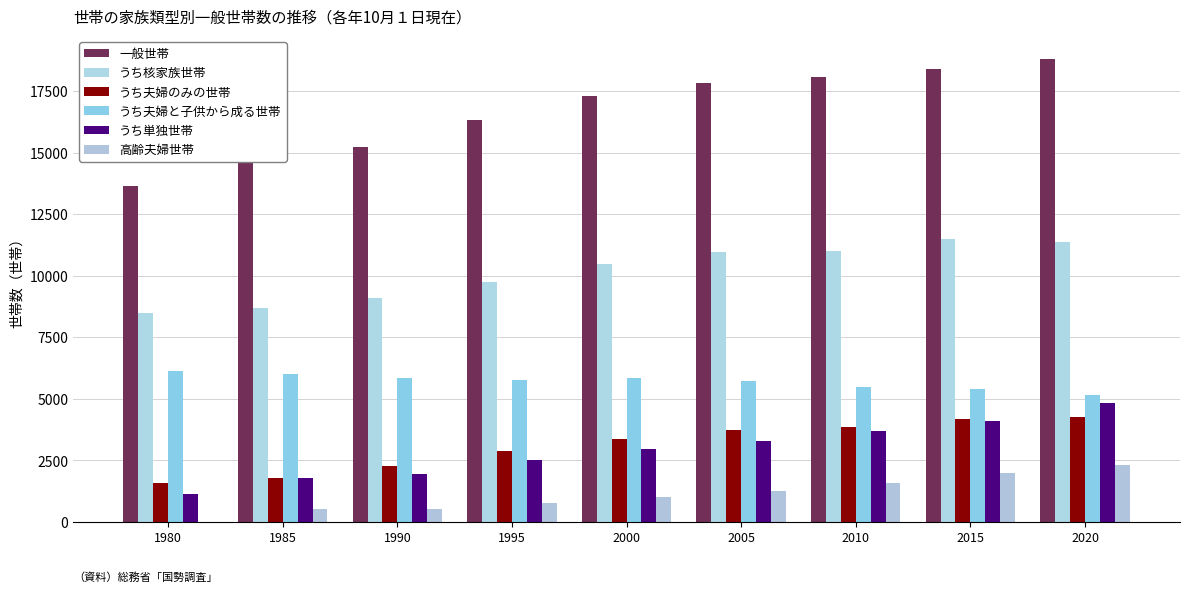

What is the sum of the うち核家族世帯 values at 2020 and 2015?

22820